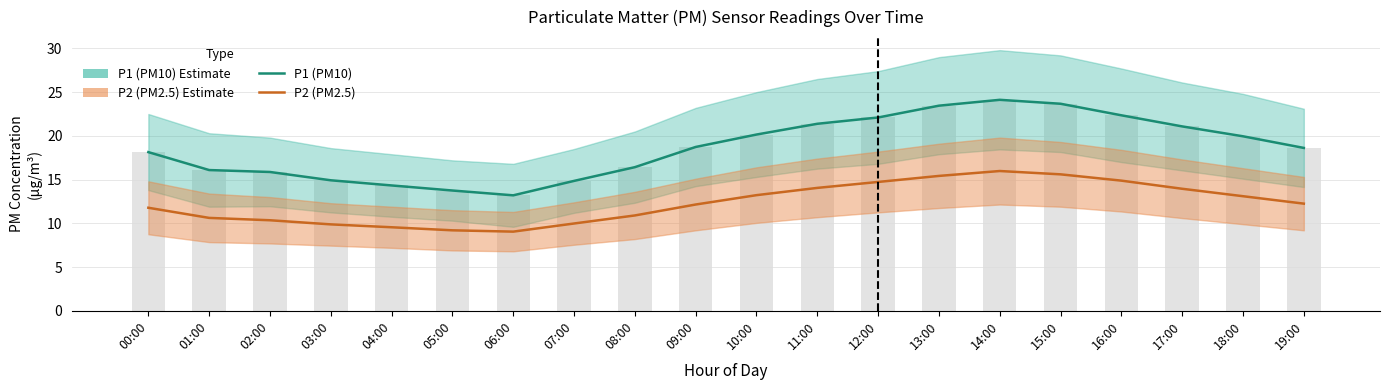

What is the label of the 15th bar from the right?

05:00